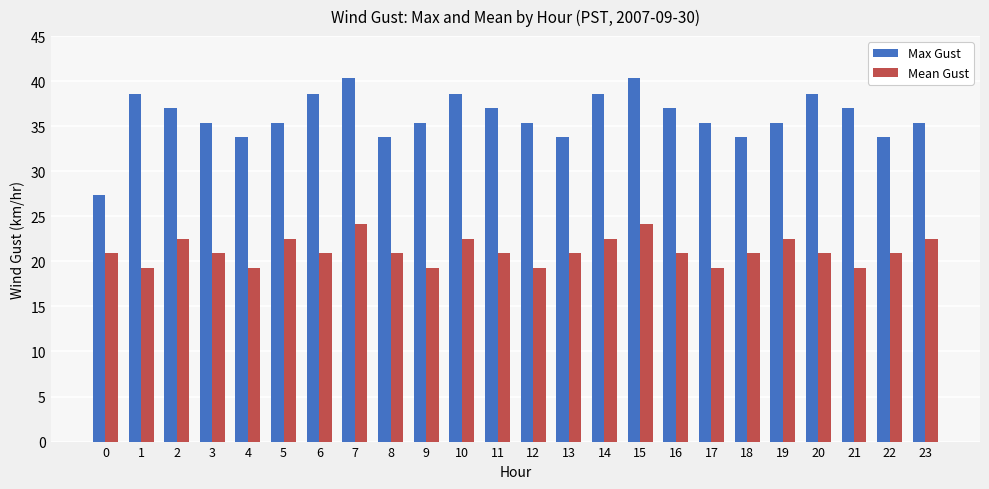

At which label does Max Gust first exceed 35?

1